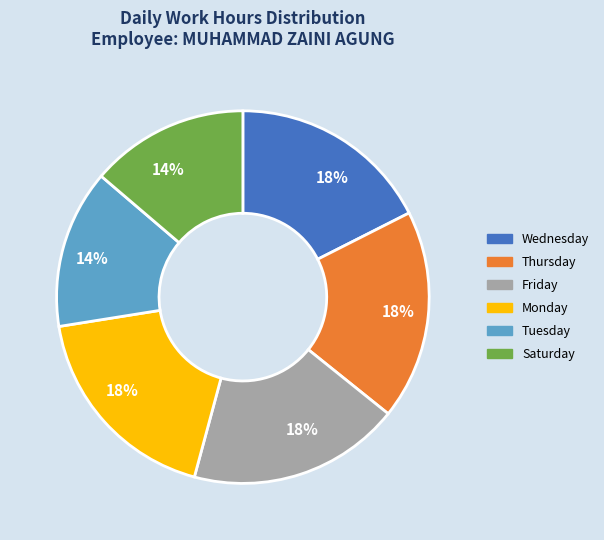

The Wednesday slice represents 4% of the pie. True or false?

False